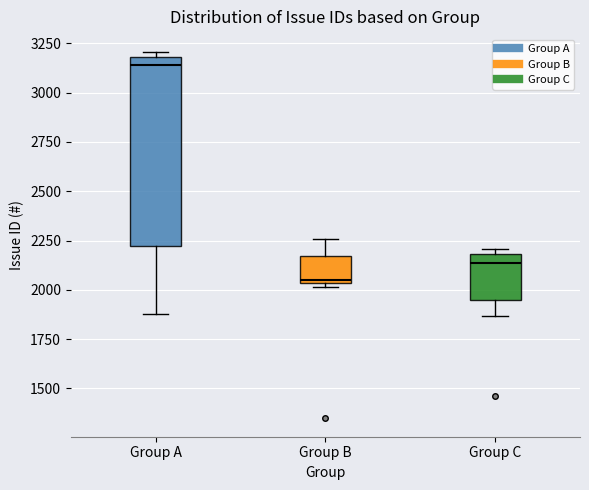

Where does the lower whisker of the box for Group A end on the y-axis? The values are not printed on the chart, so give them approximately, as read against the axis.

1900